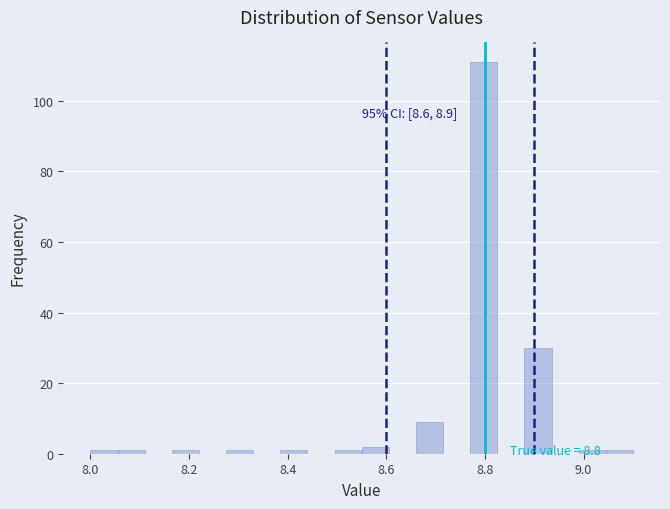

Around what value on the x-axis is the tallest bar? Give the approximate position of its centre, as read against the axis.

8.80